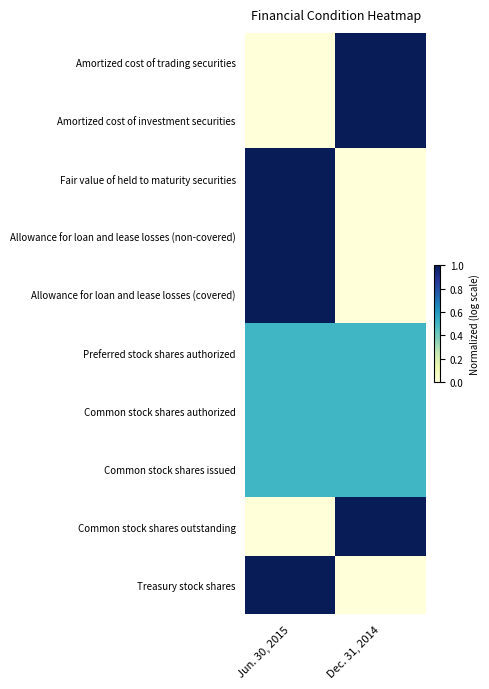

Which category has the highest value across all series?

Dec. 31, 2014